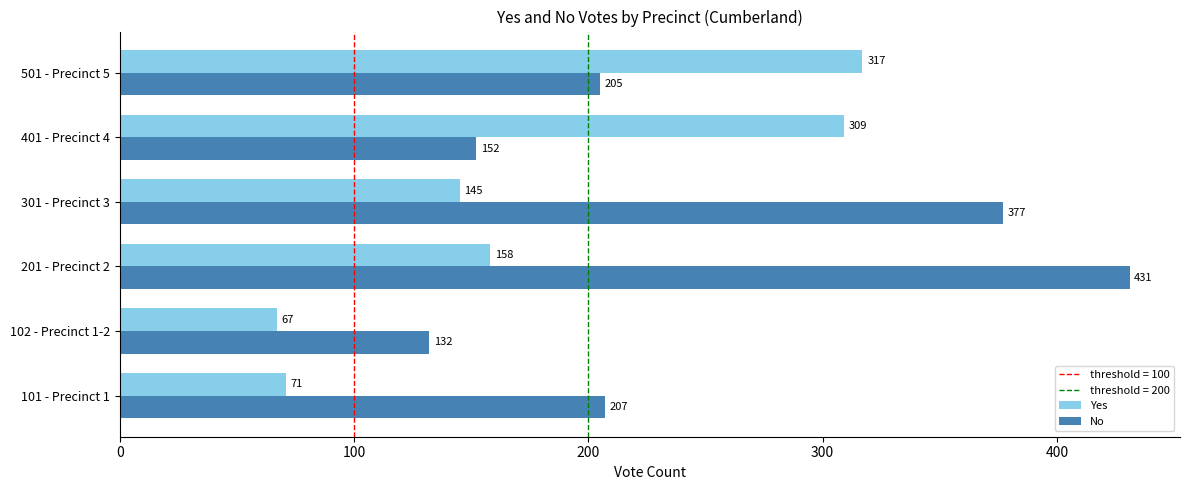

Which series has the largest range (max minus min)?

No